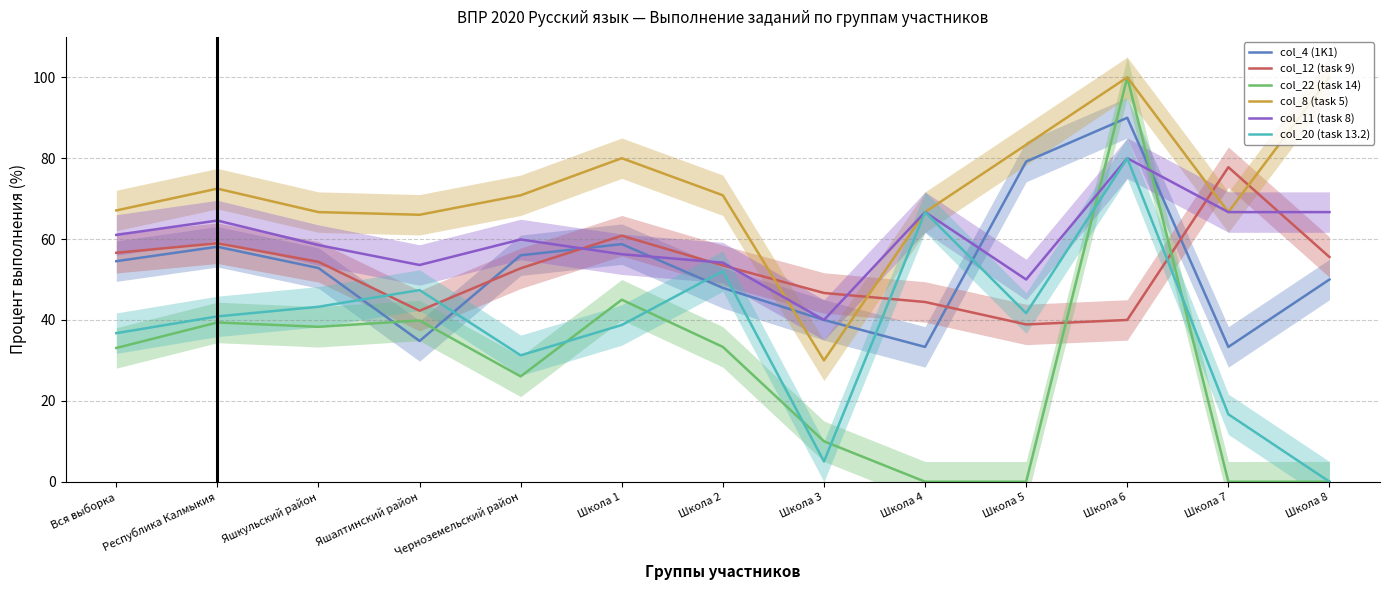

How many times do col_12 (task 9) and col_4 (1K1) cross each other?

4